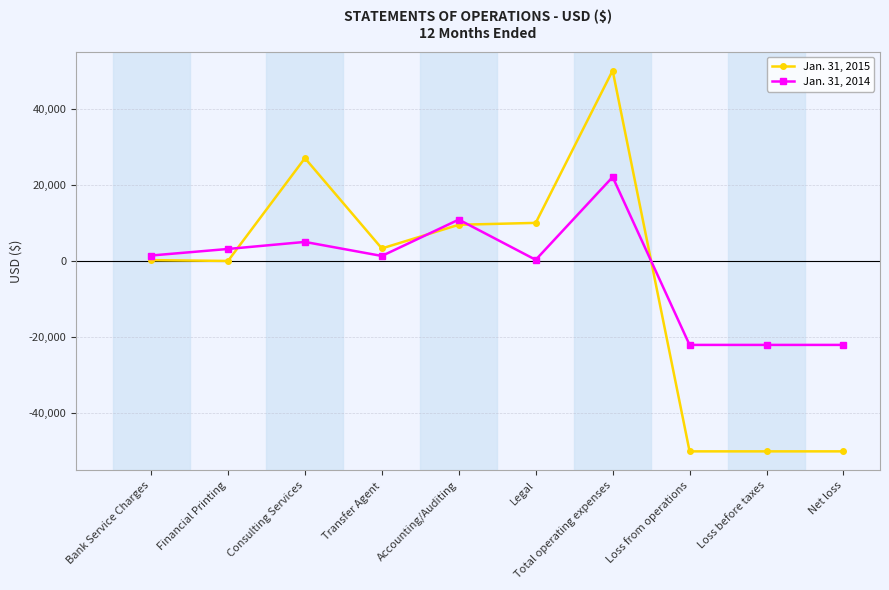

At which label does Jan. 31, 2015 first exceed 3285?

Consulting Services